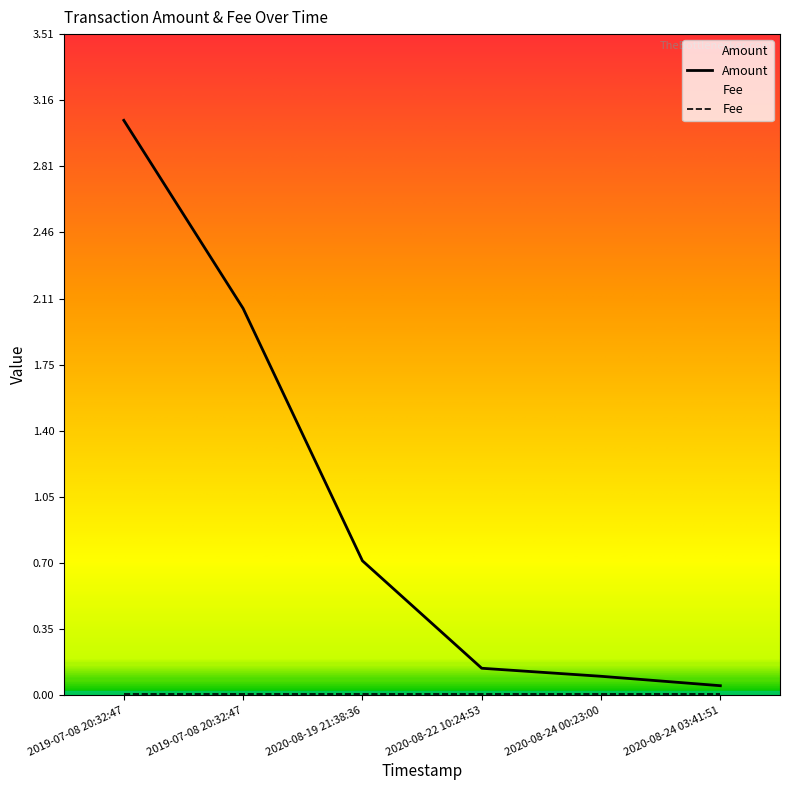

Reading right to left, what are all the values shown in this chart?

0.1	0.1	0.1	0.7	2.1	3.1